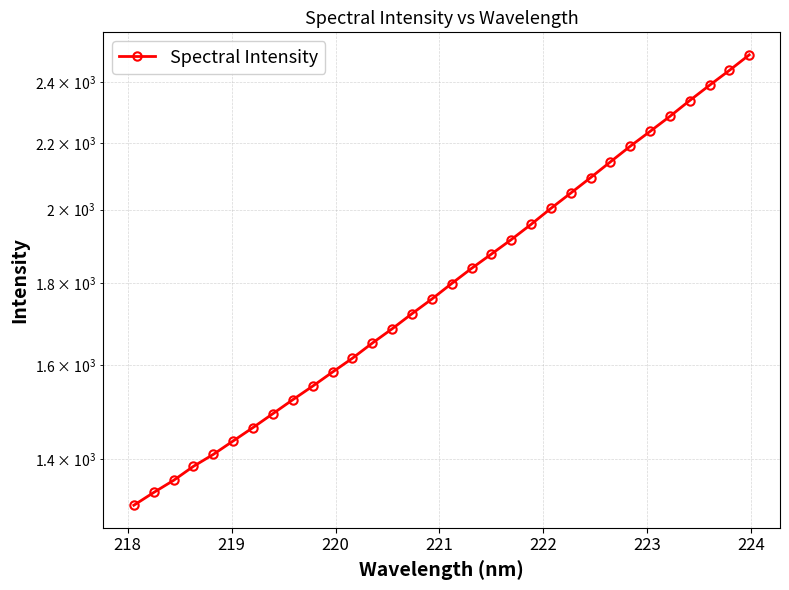

What is the difference between the maximum and minimum values?

1185.3